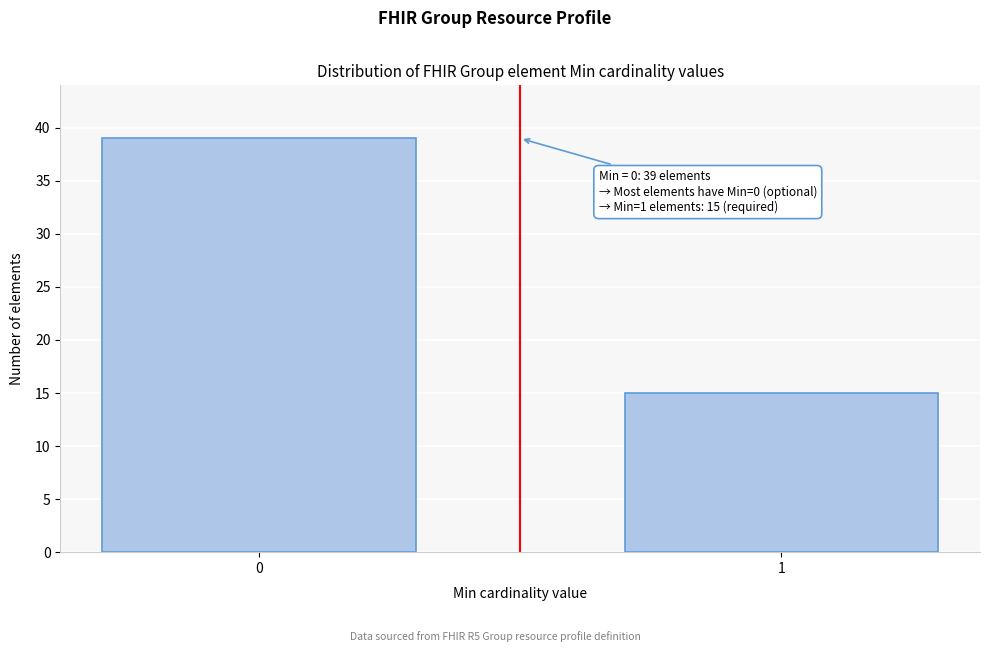

Reading right to left, transcribe all the data shown in this chart.

1=15	0=39